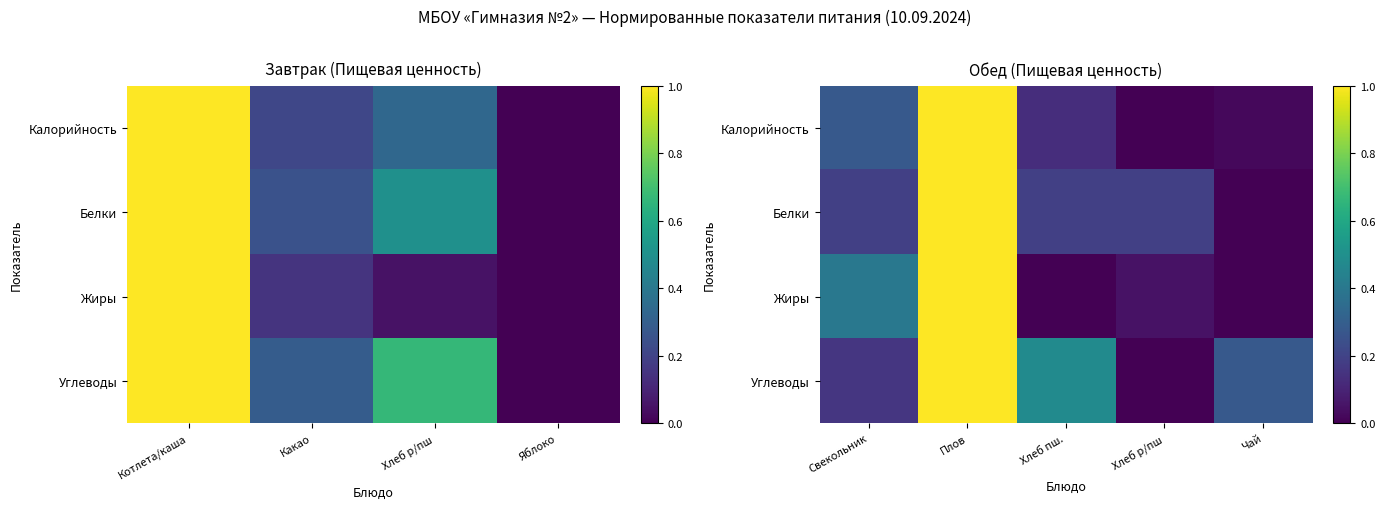

Which series has the largest range (max minus min)?

Калорийность